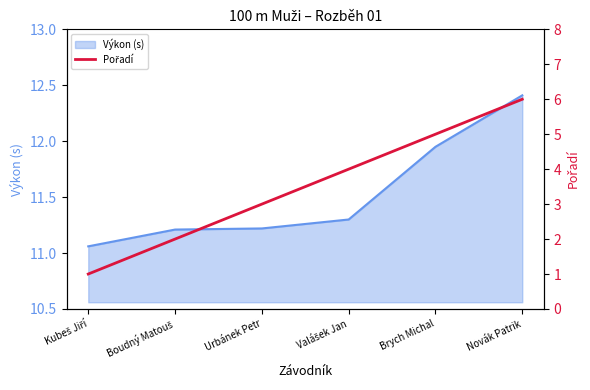

Is it true that the value at Brych Michal is 8?

False